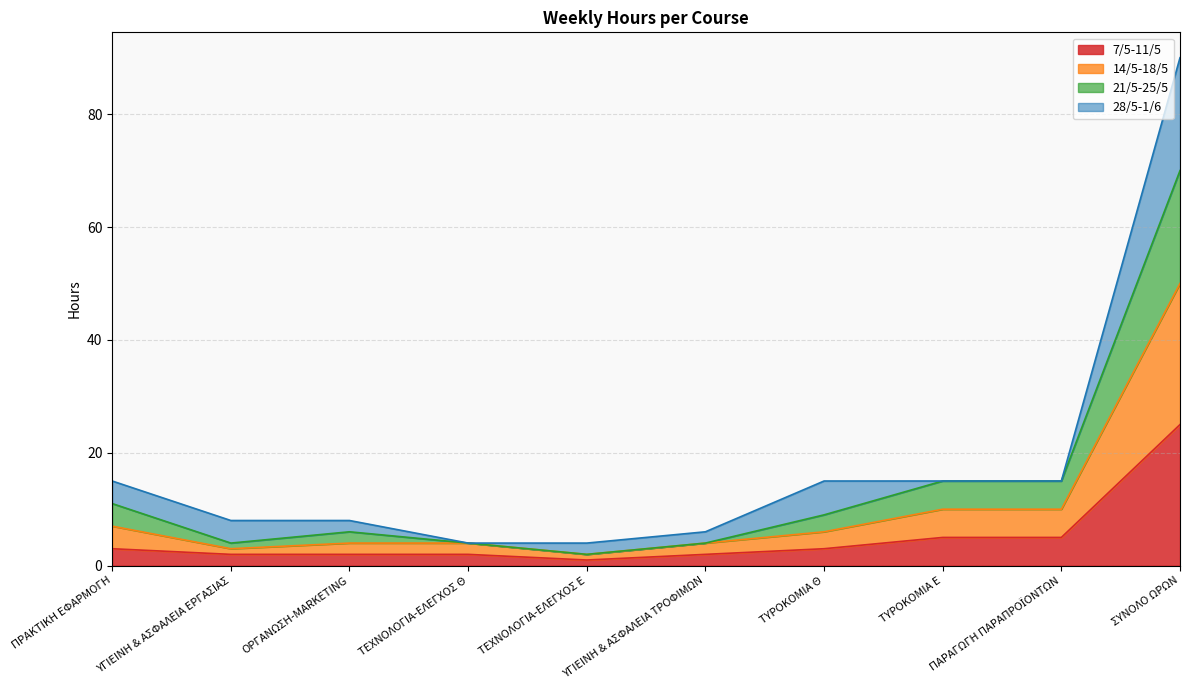

True or false: 14/5-18/5 and 21/5-25/5 intersect in this chart.

False